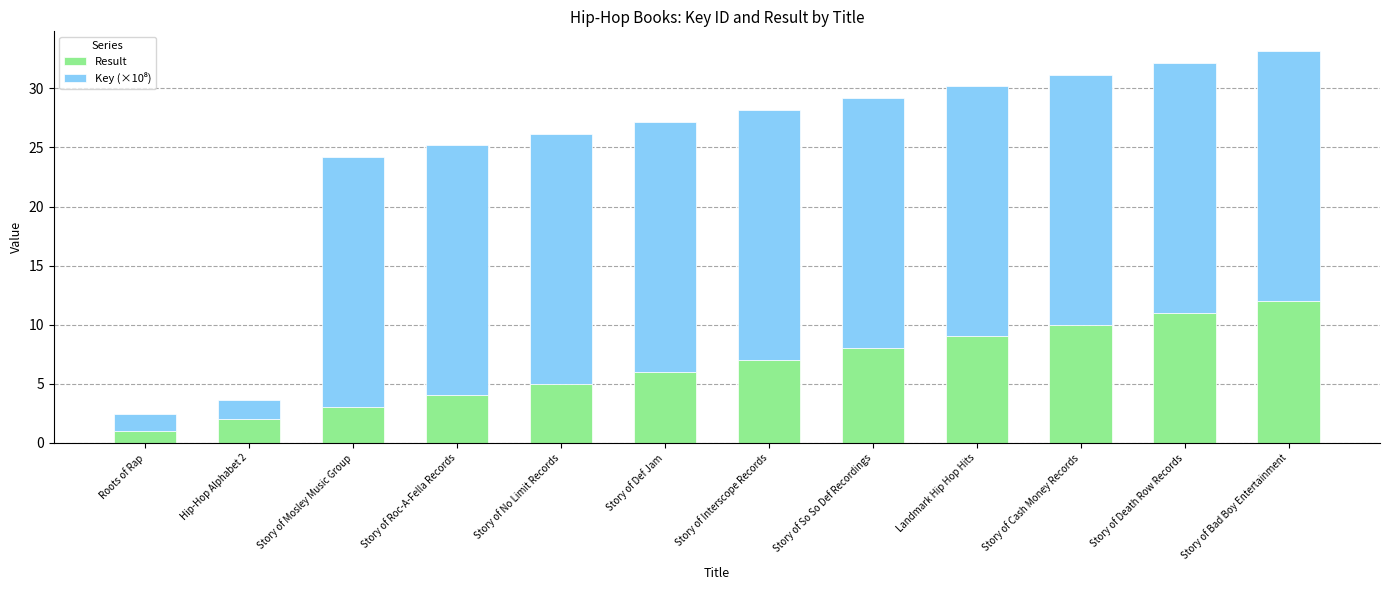

At which category is the sum across all series the highest?

Story of Bad Boy Entertainment